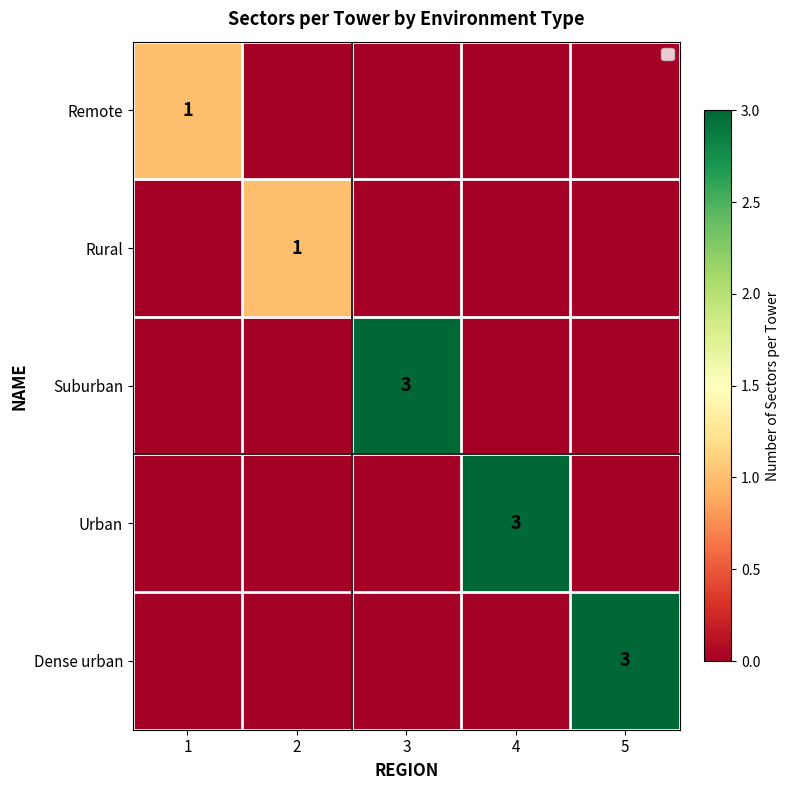

Is it true that Remote equals 2 at 1?

False